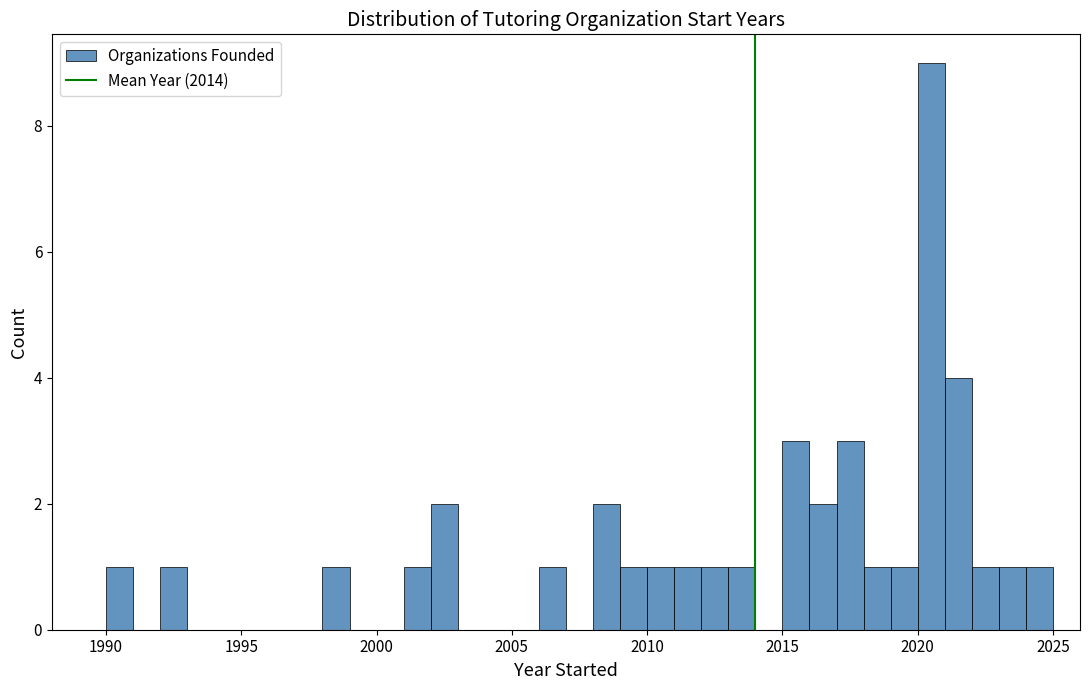

Read against the x-axis, roughly where is the centre of the tallest bar?

2020.5